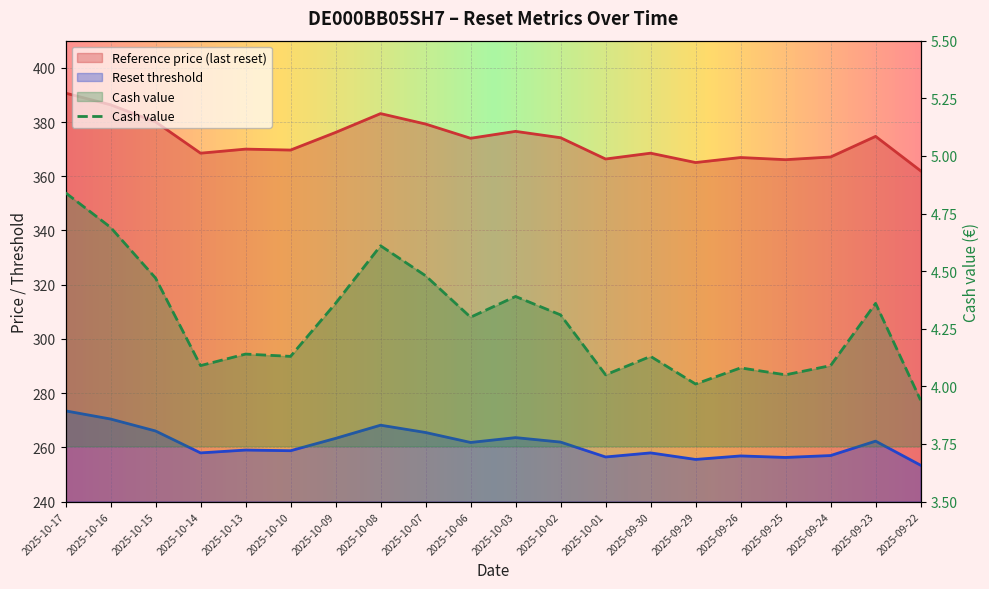

Which has a higher value, 2025-10-10 or 2025-09-25?

2025-10-10